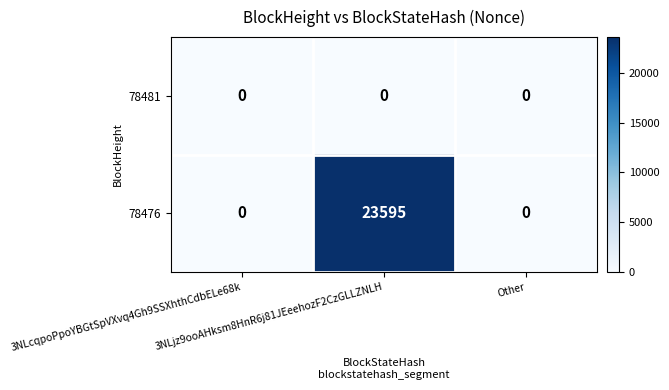

At how many categories does at least one series exceed 3671?

1